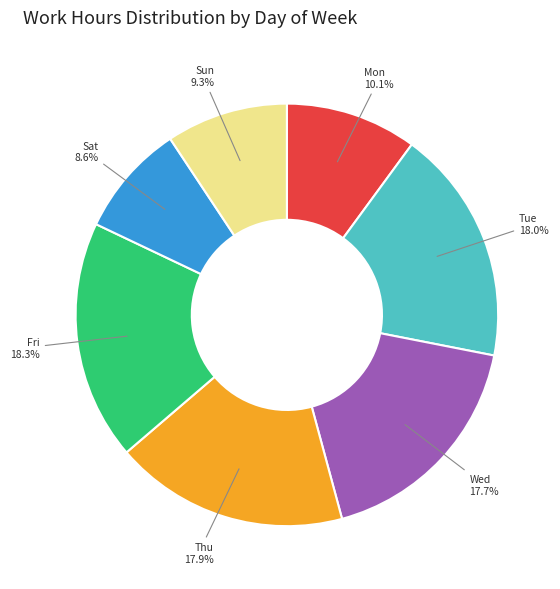

How many slices are in this pie chart?

7